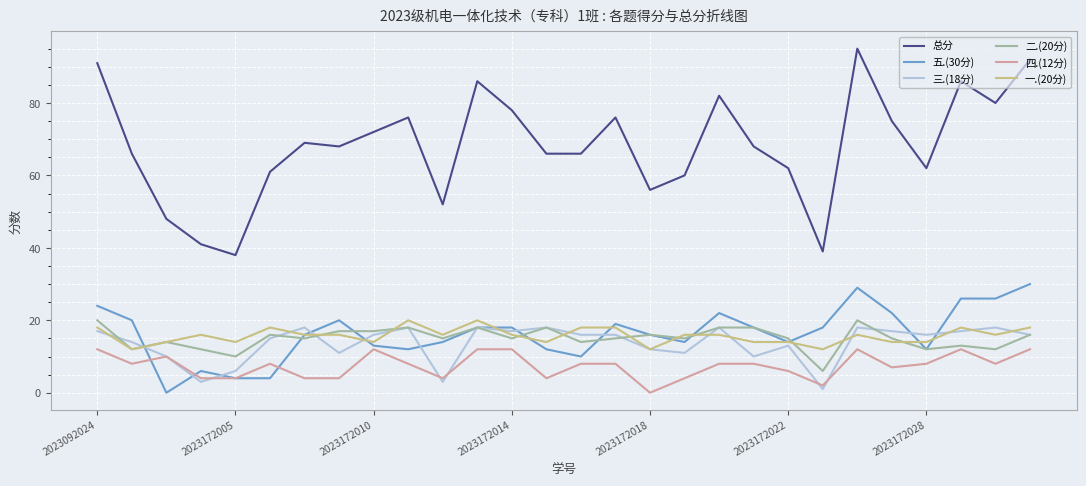

True or false: 二.(20分) has more than 1 interior local peaks.

True